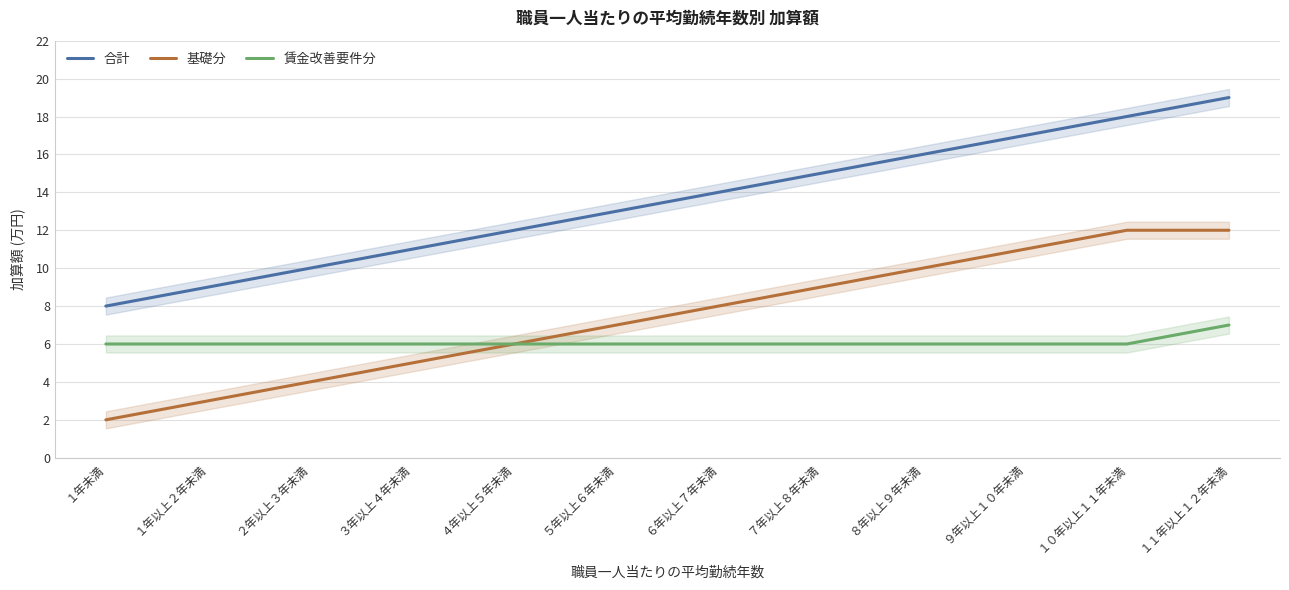

List the series in order of their overall mean, lowest first.

賃金改善要件分, 基礎分, 合計